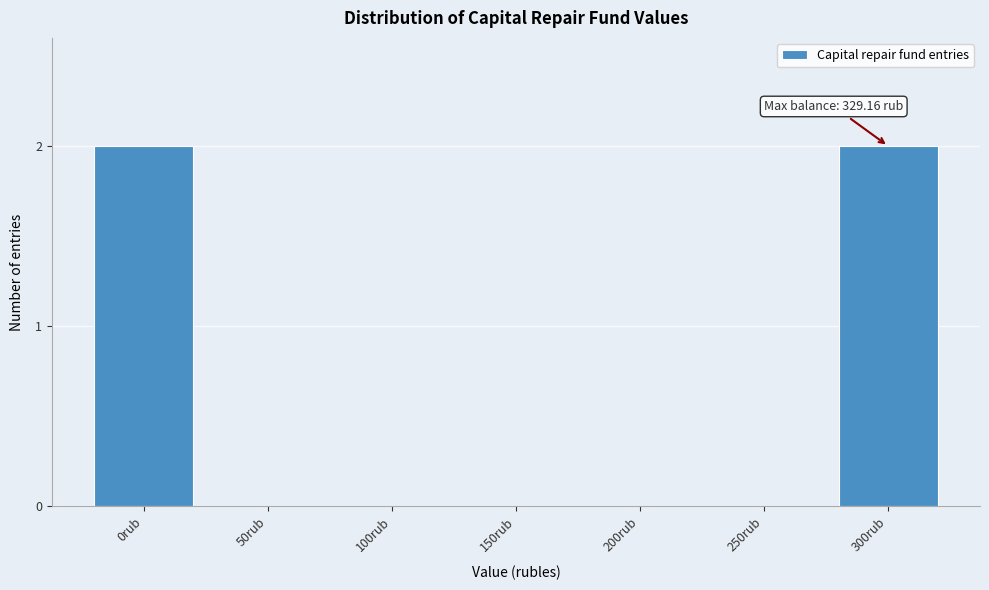

Reading left to right, extract all data points from this chart.

0rub=2	50rub=0	100rub=0	150rub=0	200rub=0	250rub=0	300rub=2